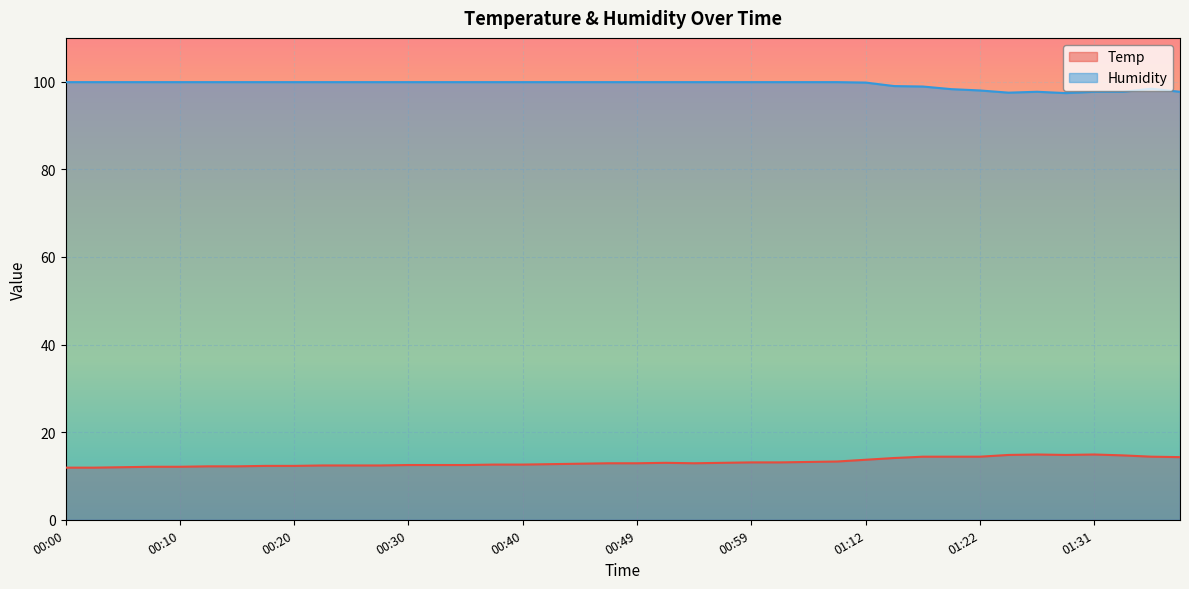

What are all the series names shown in the legend?

Temp, Humidity